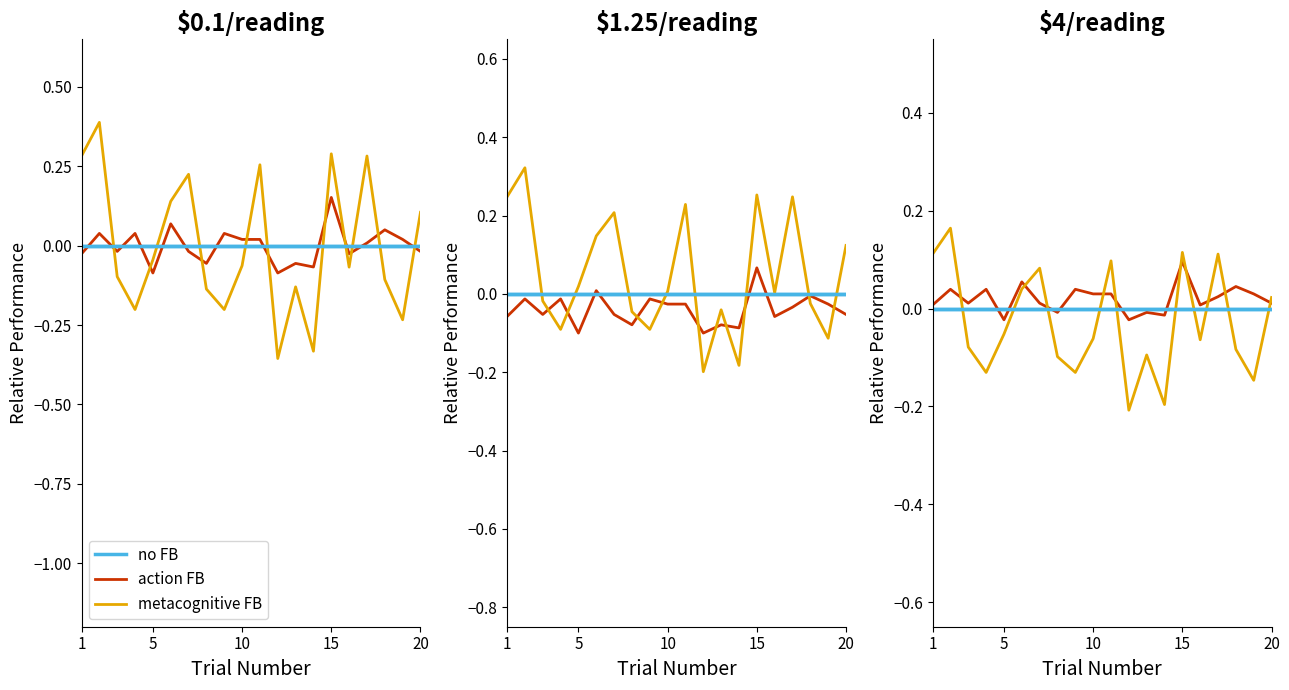

Reading left to right, extract all data points from this chart.

no FB: 0.0	0.0	0.0	0.0	0.0	0.0	0.0	0.0	0.0	0.0	0.0	0.0	0.0	0.0	0.0	0.0	0.0	0.0	0.0	0.0
action FB: 0.0	0.0	0.0	0.0	-0.0	0.1	0.0	-0.0	0.0	0.0	0.0	-0.0	-0.0	-0.0	0.1	0.0	0.0	0.0	0.0	0.0
metacognitive FB: 0.1	0.2	-0.1	-0.1	-0.1	0.0	0.1	-0.1	-0.1	-0.1	0.1	-0.2	-0.1	-0.2	0.1	-0.1	0.1	-0.1	-0.1	0.0